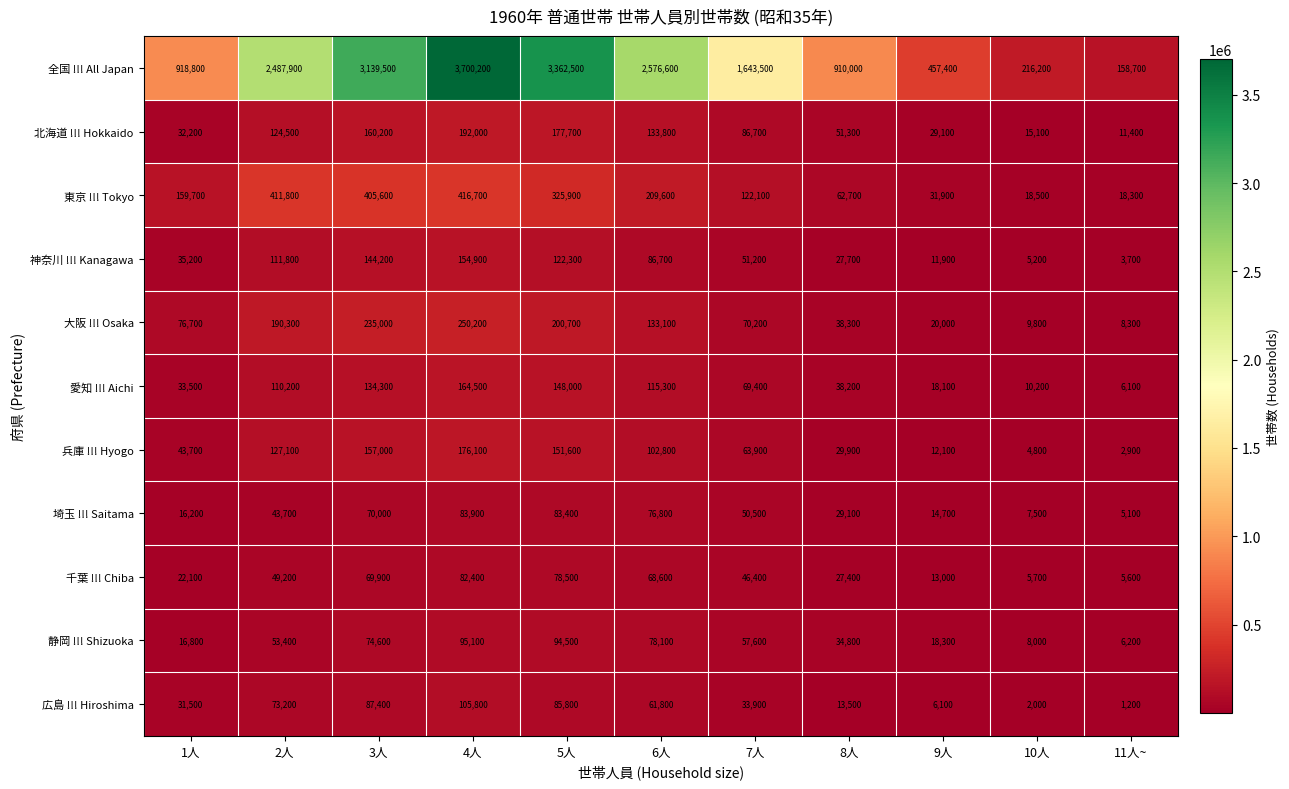

At which category is the sum across all series the highest?

4人